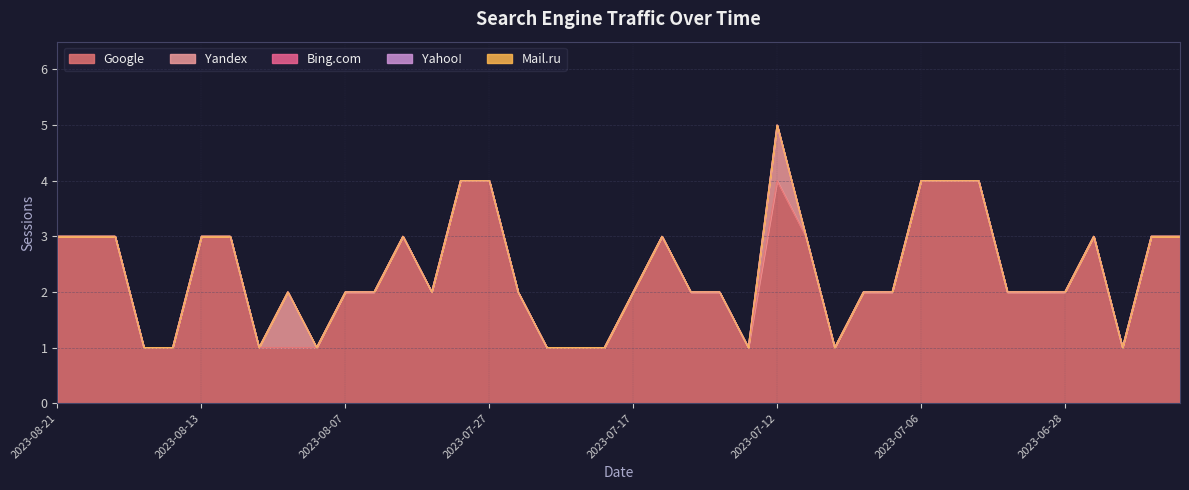

True or false: Mail.ru and Google intersect in this chart.

False